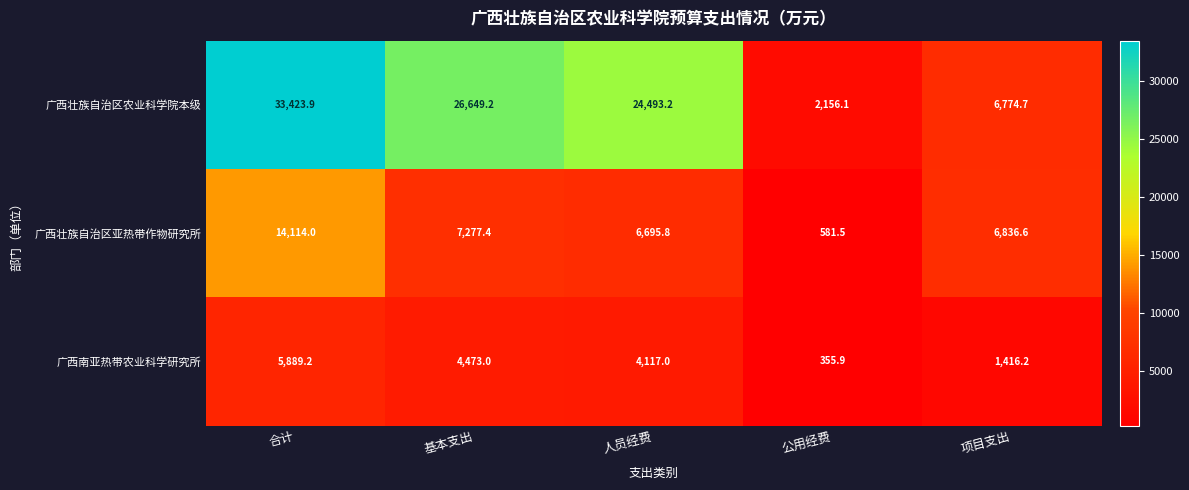

What is the maximum value shown in the chart?

33423.9